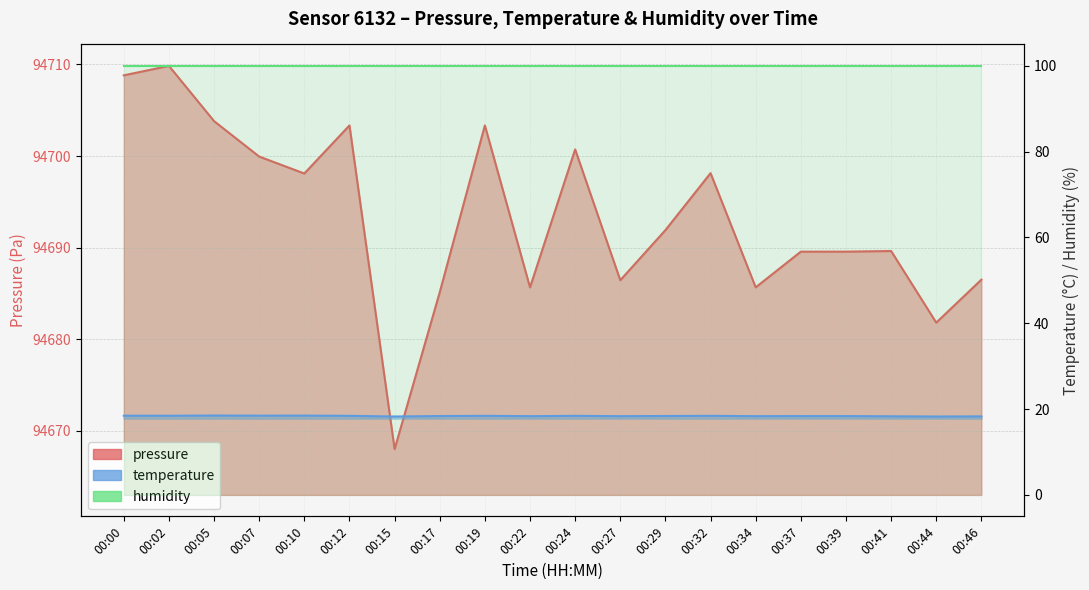

What is the difference between the maximum and minimum values in the pressure series?

41.8